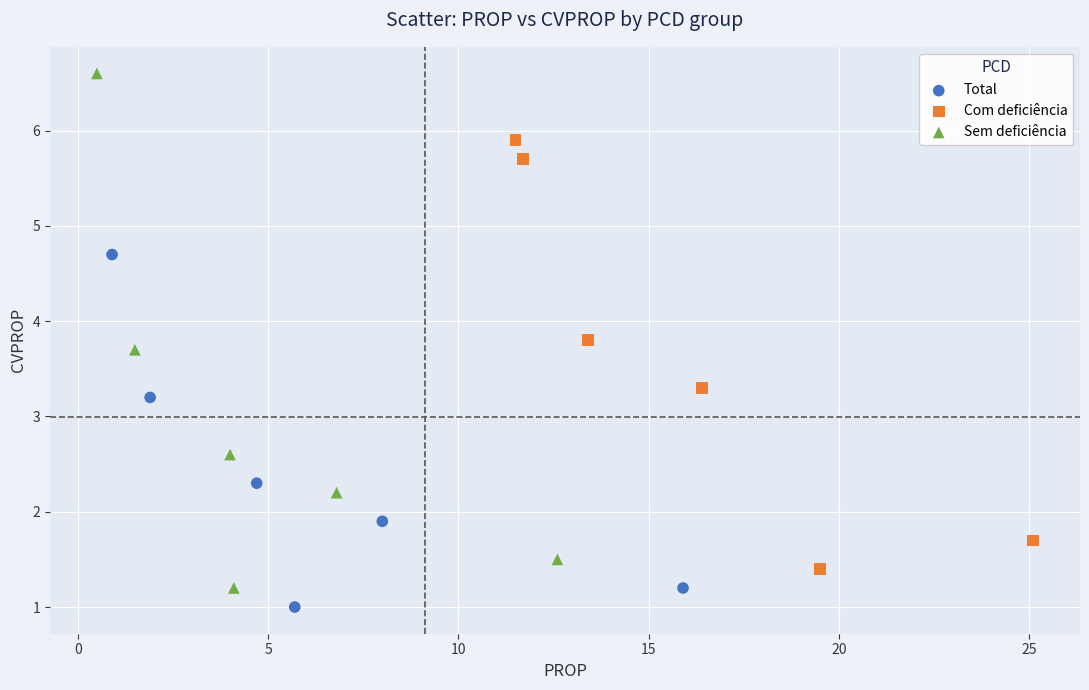

Which series has the widest spread of Y values?

Sem deficiência